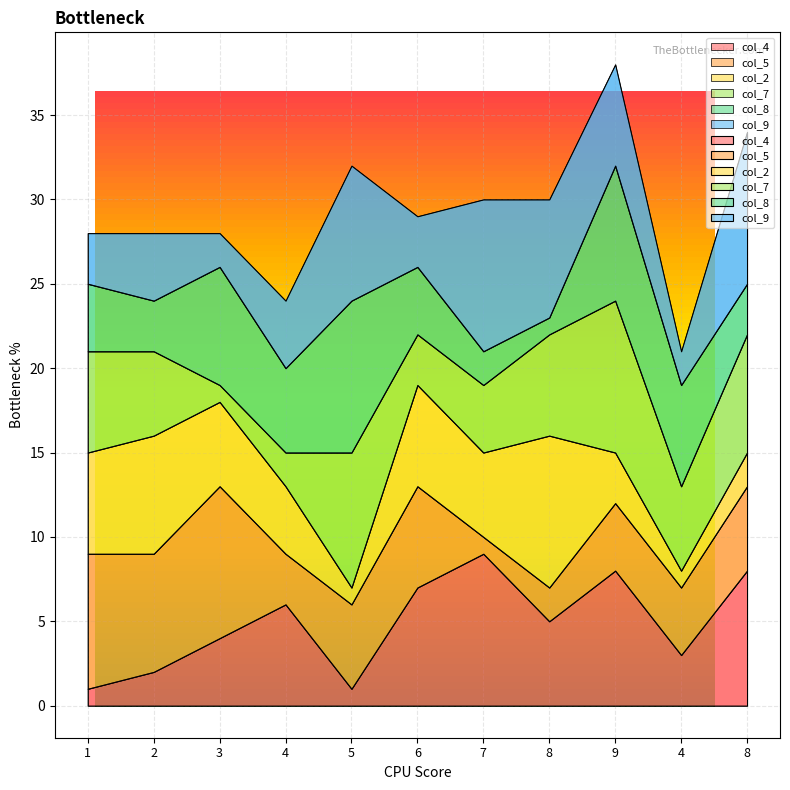

Reading left to right, what are all the values shown in this chart?

col_4: 1=1	2=2	3=4	4=6	5=1	6=7	7=9	8=5	9=8	4=3	8=8
col_5: 1=8	2=7	3=9	4=3	5=5	6=6	7=1	8=2	9=4	4=4	8=5
col_2: 1=6	2=7	3=5	4=4	5=1	6=6	7=5	8=9	9=3	4=1	8=2
col_7: 1=6	2=5	3=1	4=2	5=8	6=3	7=4	8=6	9=9	4=5	8=7
col_8: 1=4	2=3	3=7	4=5	5=9	6=4	7=2	8=1	9=8	4=6	8=3
col_9: 1=3	2=4	3=2	4=4	5=8	6=3	7=9	8=7	9=6	4=2	8=9